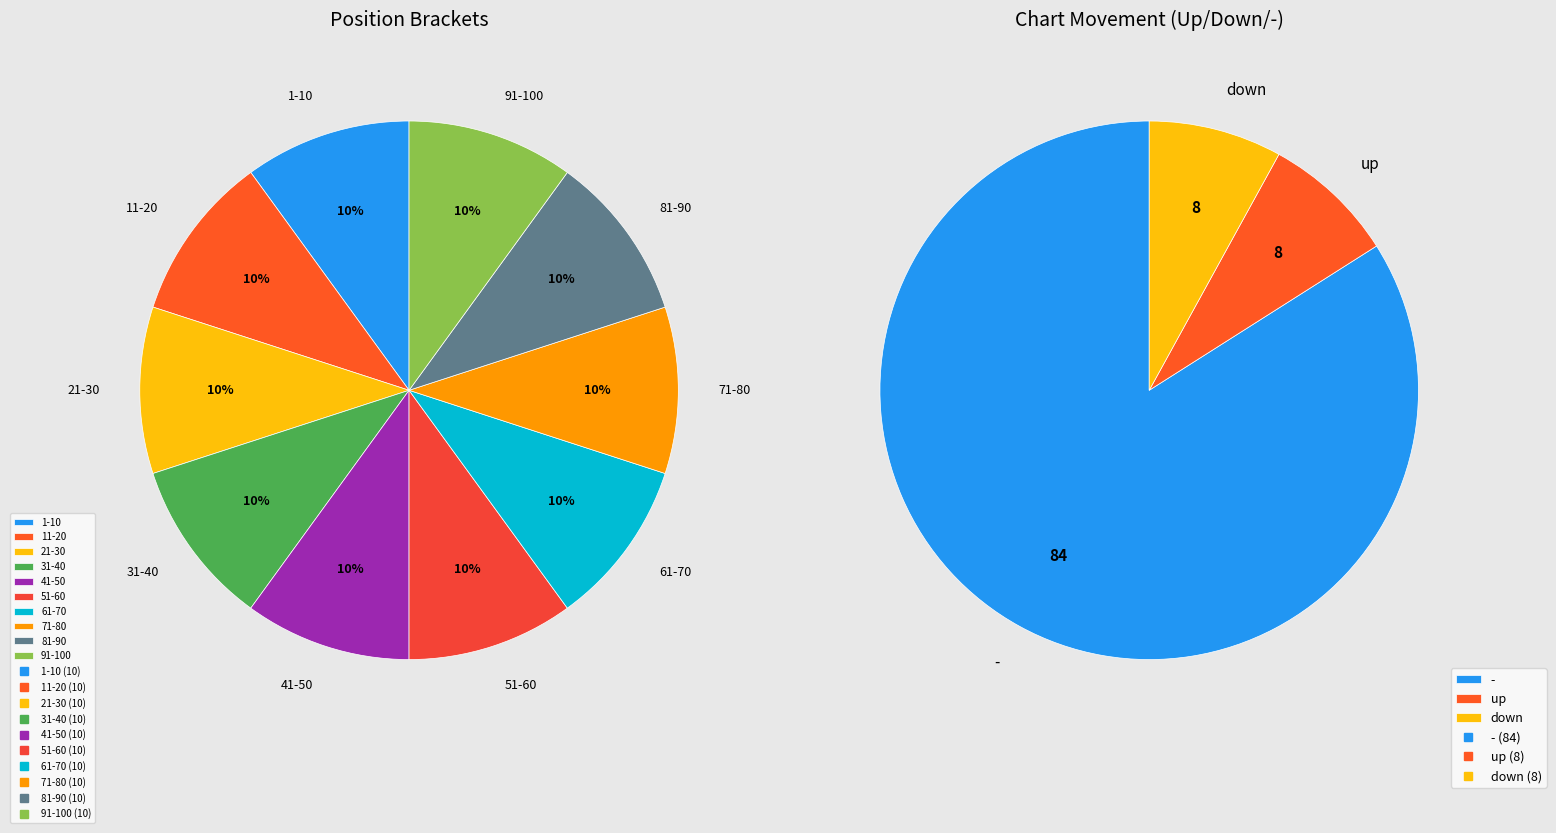

What percentage do up and down together represent?

16.0%